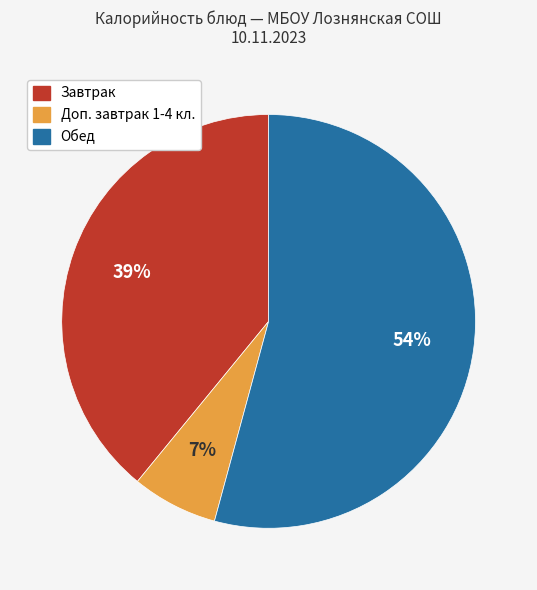

Does any single category account for the majority?

Yes